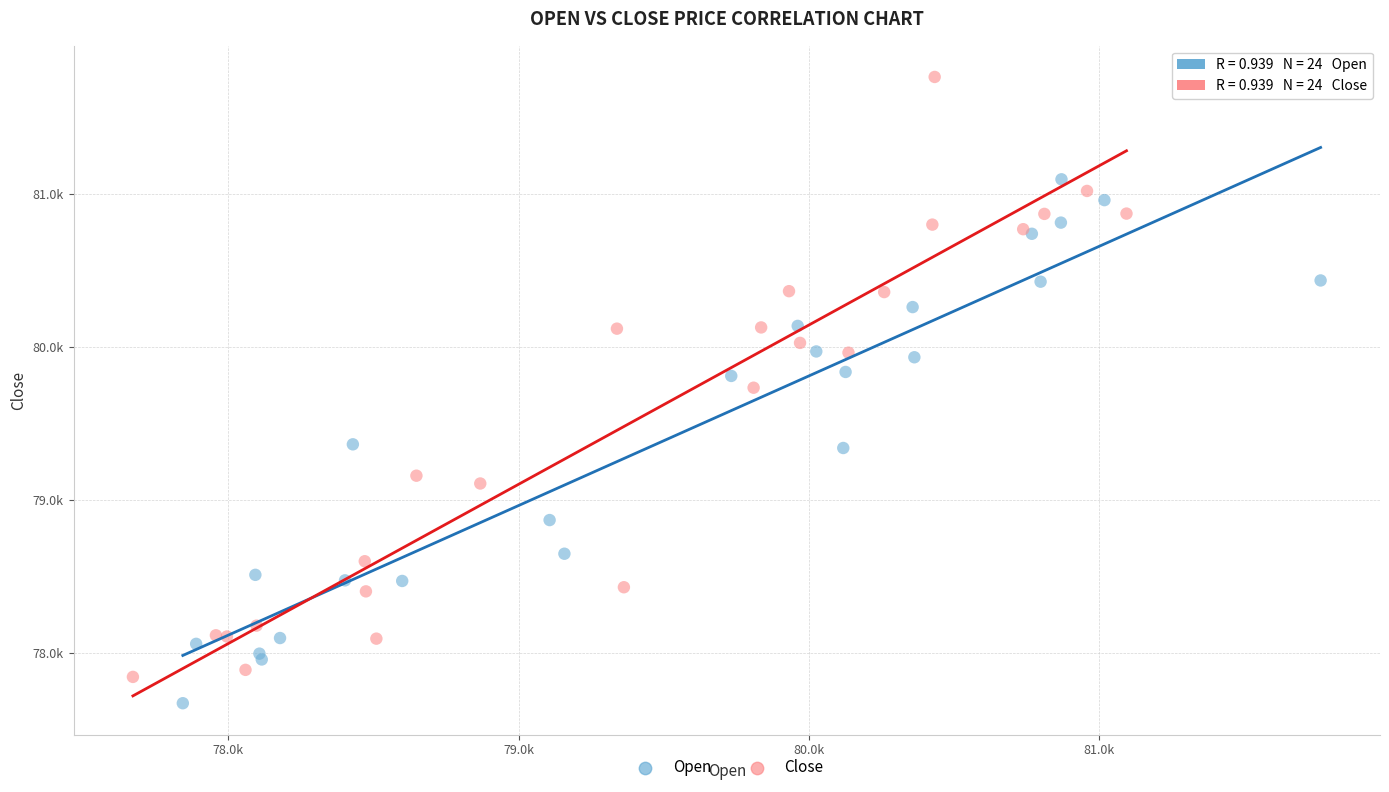

Which series contains the lowest Y value?

Open